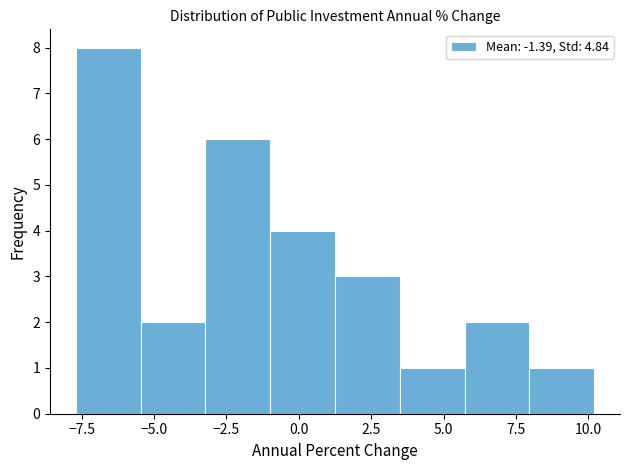

Reading left to right, transcribe this chart: for each bar, give the range it covers on the x-axis and its height. Neither the bar edges nor the heights are printed on the chart, so give them approximately, as read against the axes.

-7.5 to -5.5: 8
-5.5 to -3.0: 2
-3.0 to -1.0: 6
-1.0 to 1.5: 4
1.5 to 3.5: 3
3.5 to 5.5: 1
5.5 to 8.0: 2
8.0 to 10.0: 1